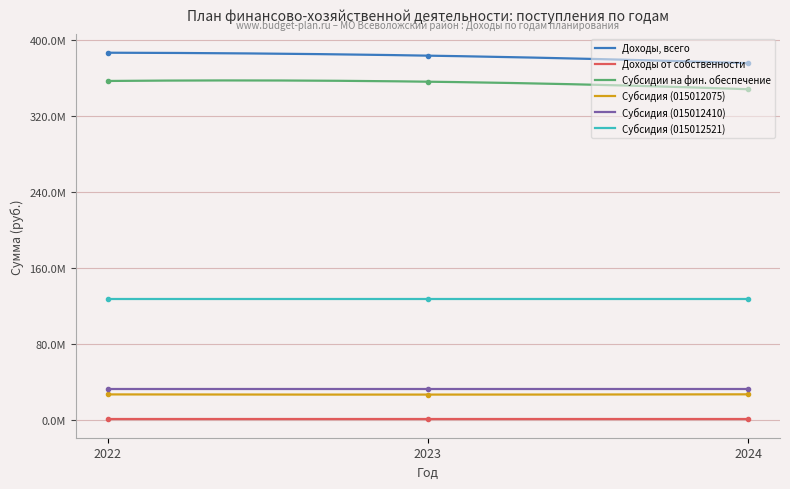

Is it true that Доходы, всего equals 375687516.0 at 2024?

True